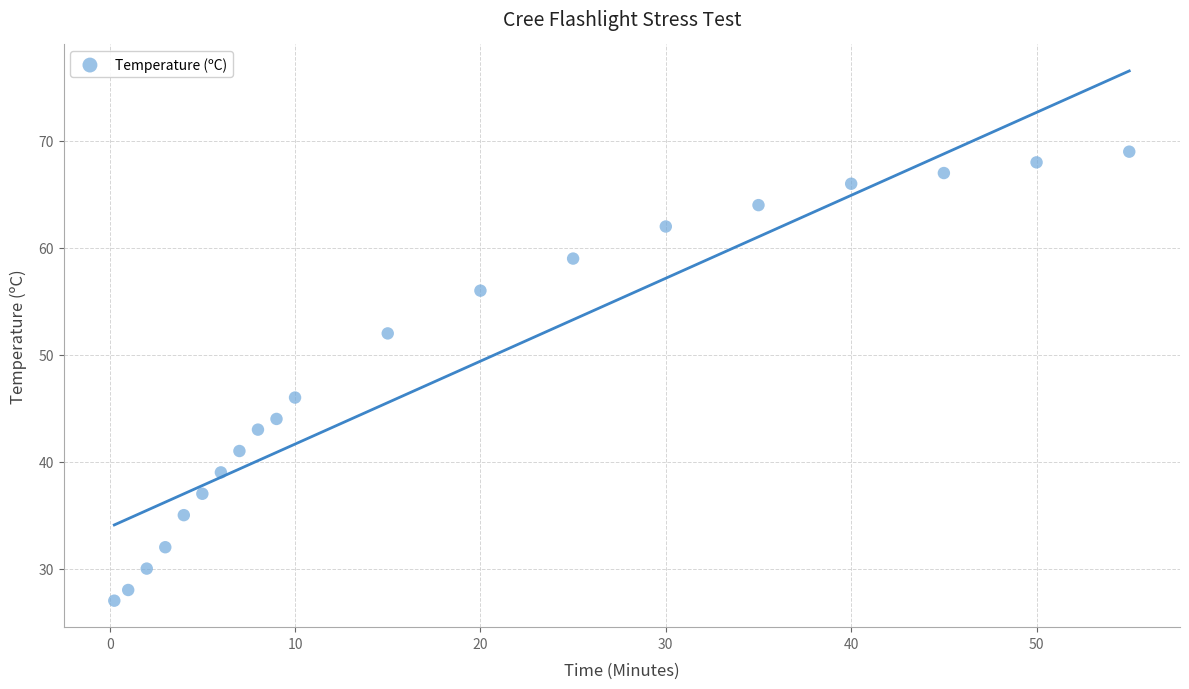

What Y value in the scatter plot is closest to 48?

46